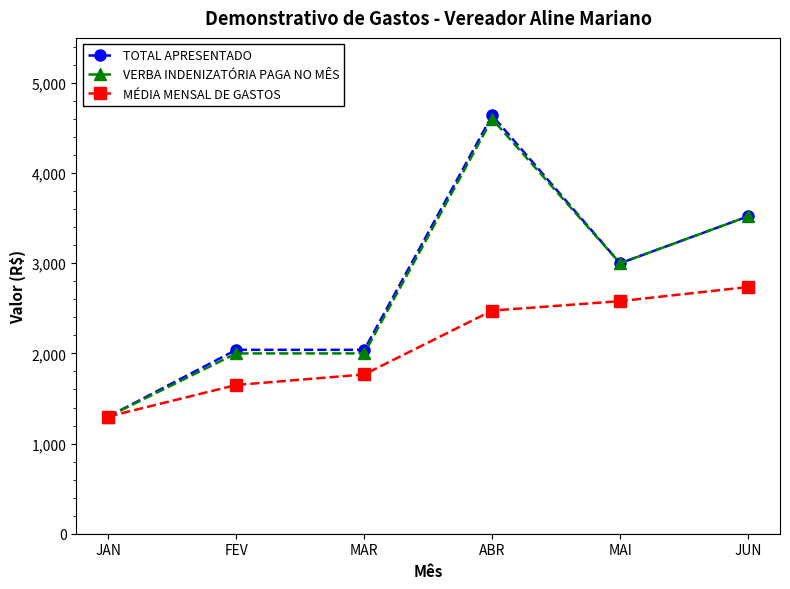

Is the value of VERBA INDENIZATÓRIA PAGA NO MÊS at MAR greater than the value of MÉDIA MENSAL DE GASTOS at MAR?

Yes